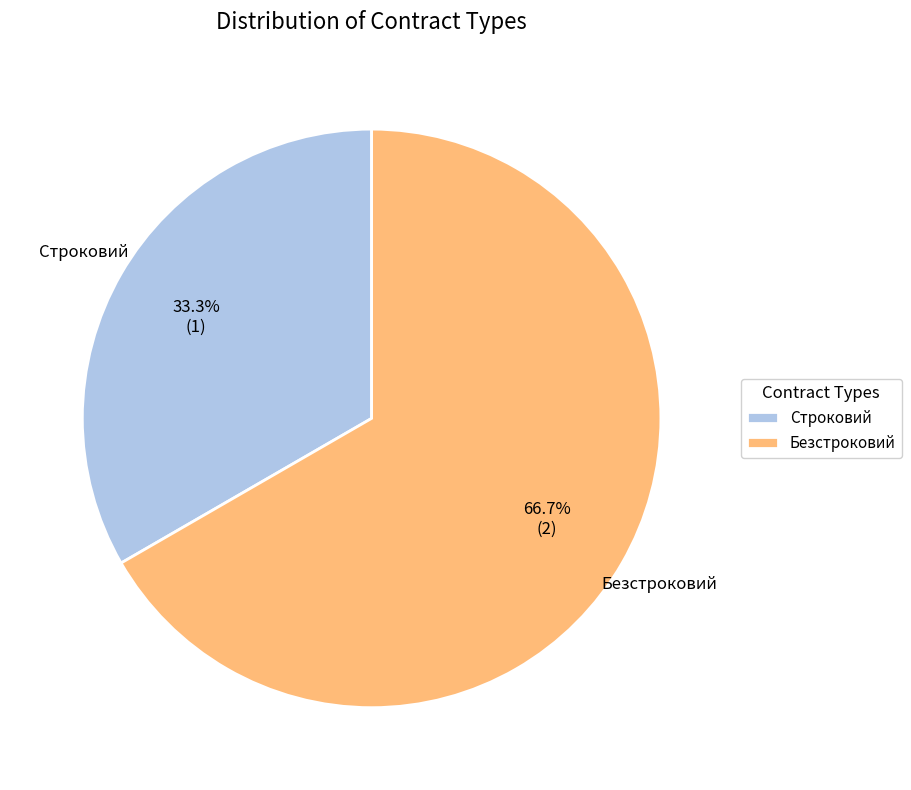

Does Строковий account for over 50% of the chart?

No